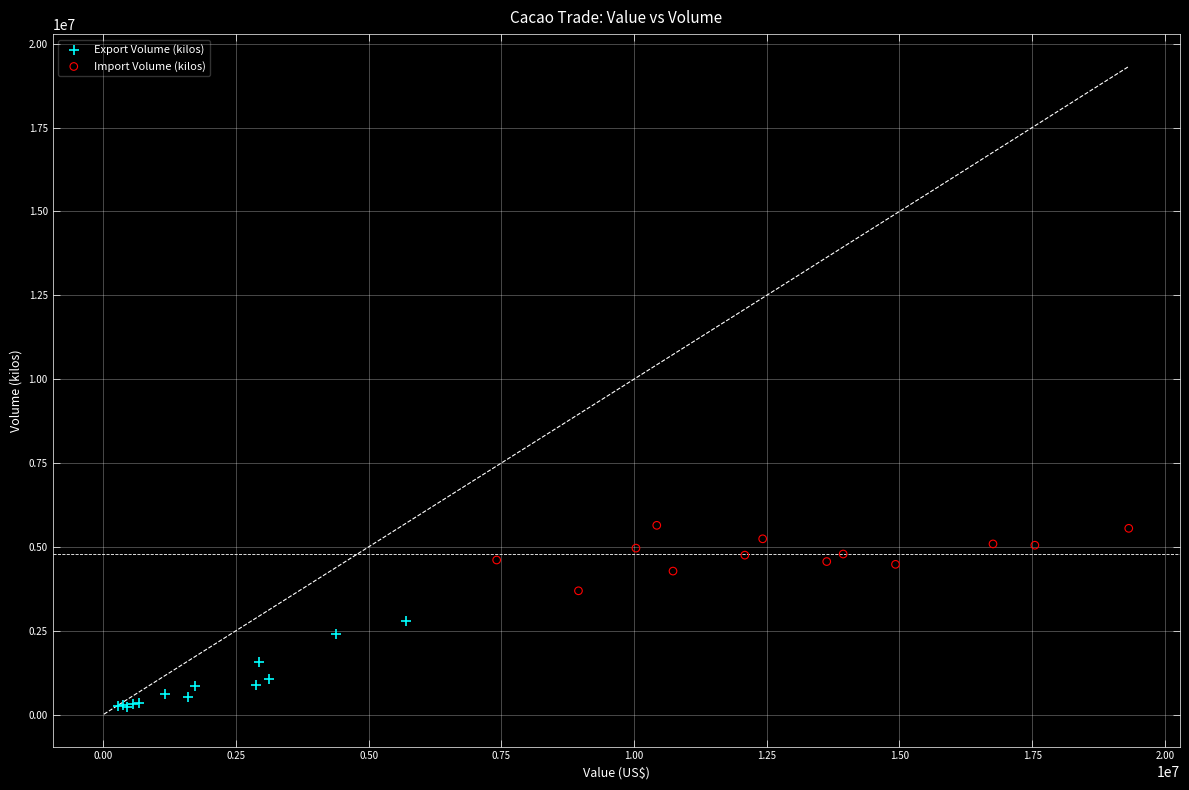

Which series has the widest spread of Y values?

Export Volume (kilos)